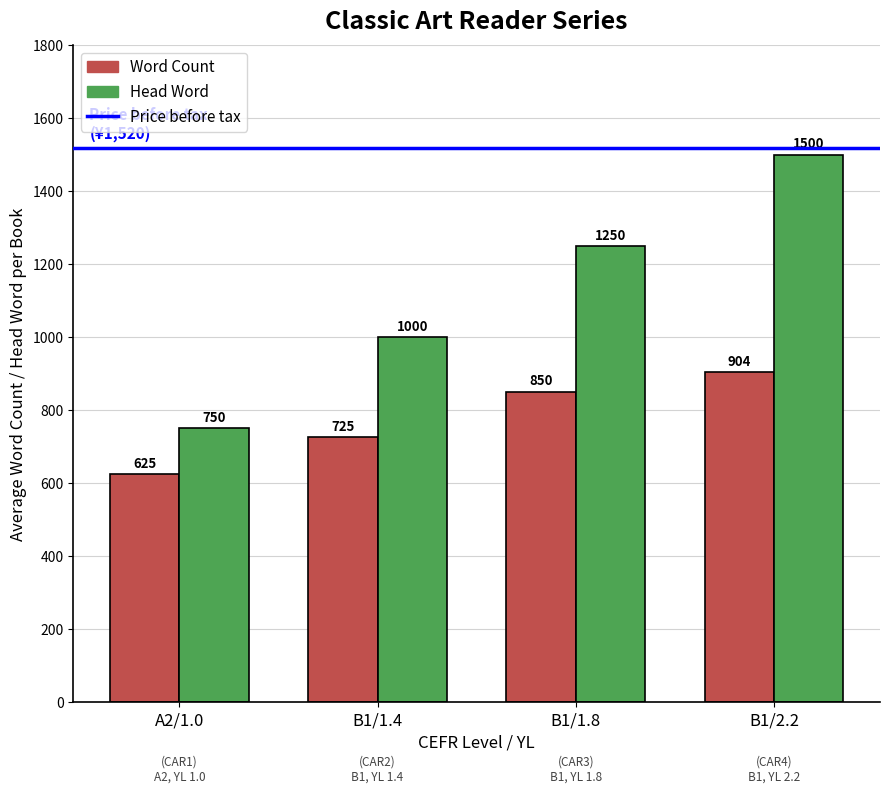

Is it true that Head Word equals 2314.2 at B1/2.2?

False